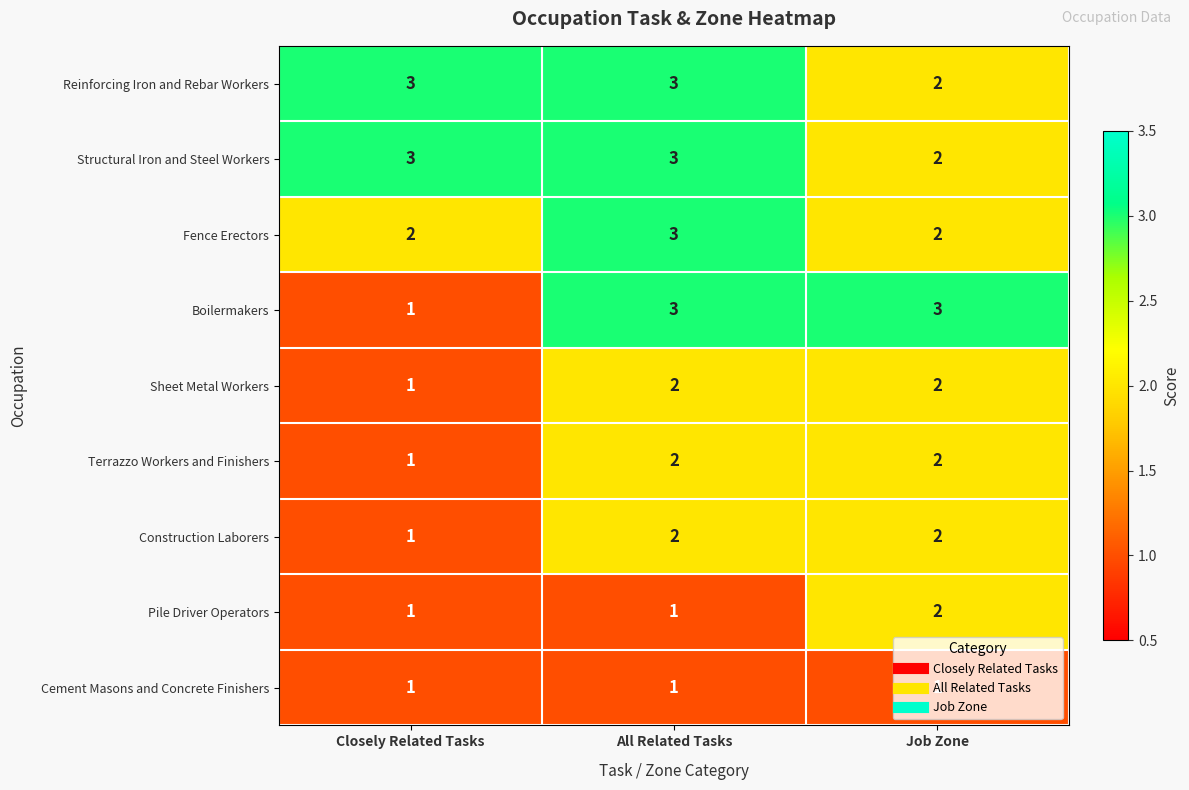

Is the value of Cement Masons and Concrete Finishers at Job Zone greater than the value of Sheet Metal Workers at Job Zone?

No